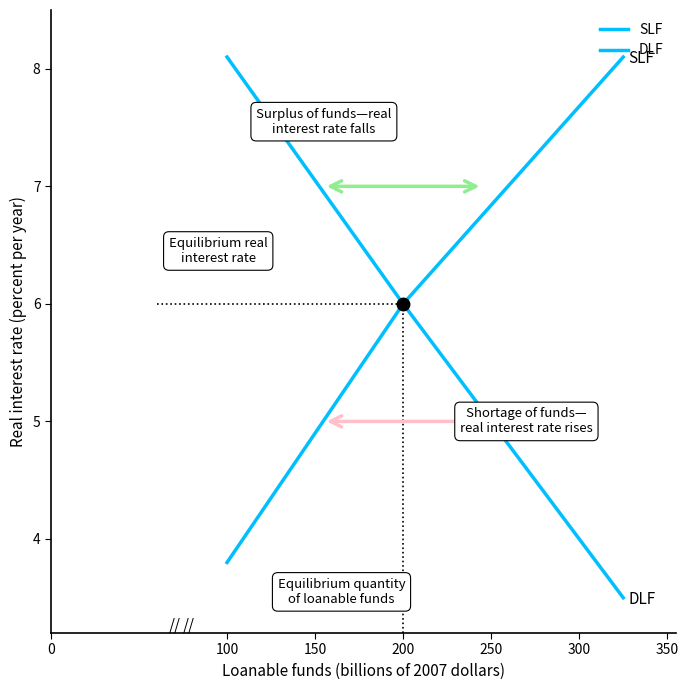

How many series are shown in this chart?

2